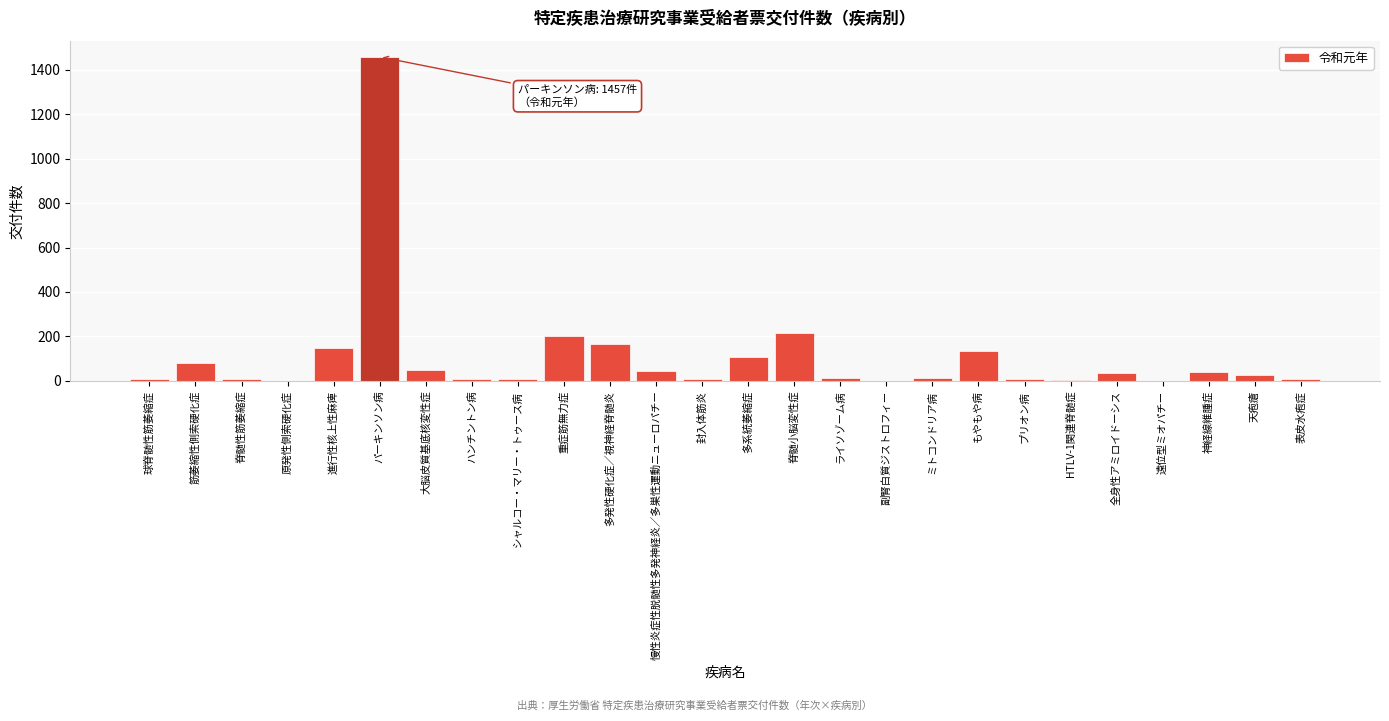

Is it true that the value at 全身性アミロイドーシス is 35?

True